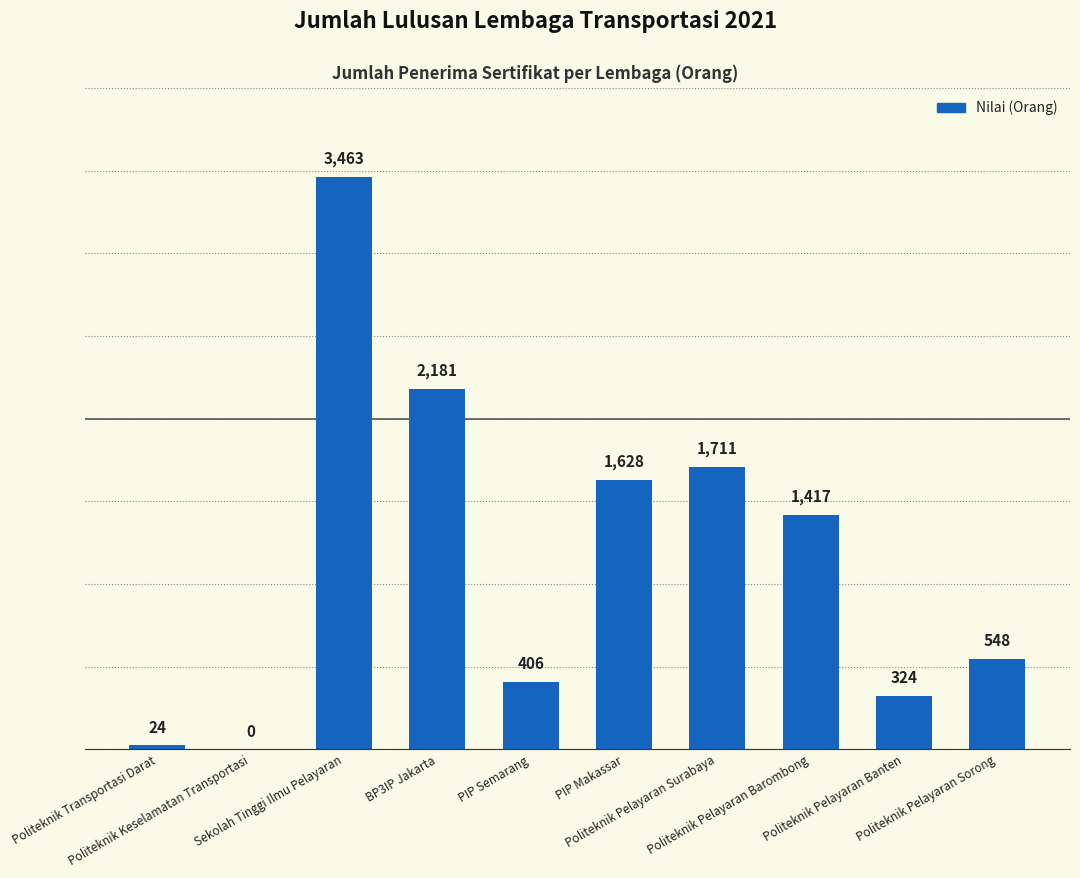

What is the change in value from Sekolah Tinggi Ilmu Pelayaran to Politeknik Pelayaran Sorong?

-2915